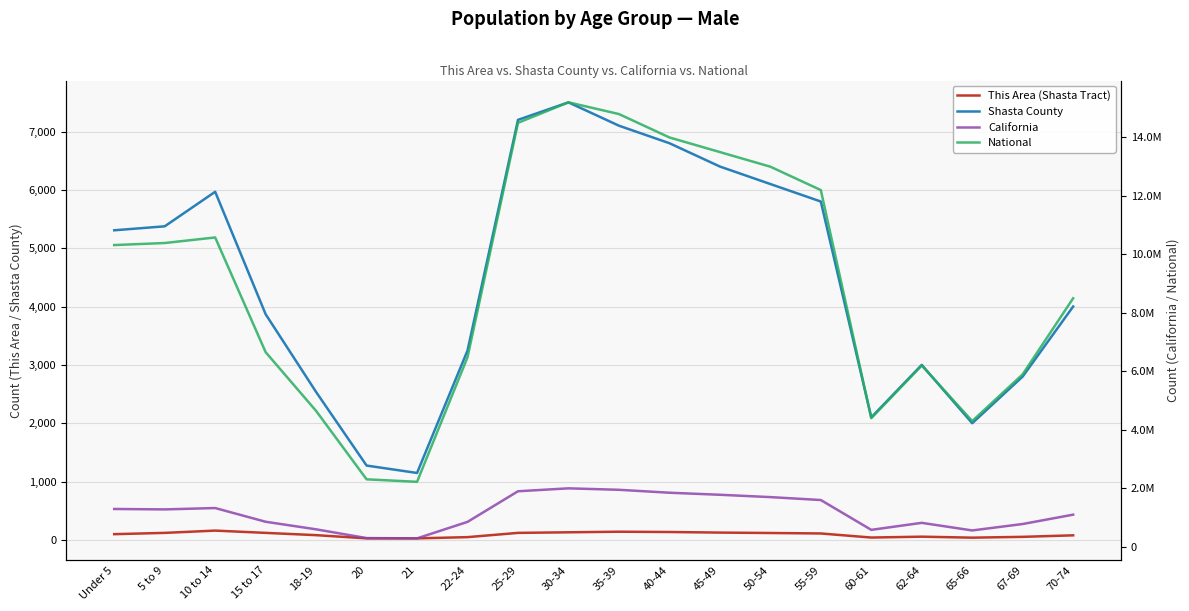

What value does the This Area (Shasta Tract) series have at 50-54?

118